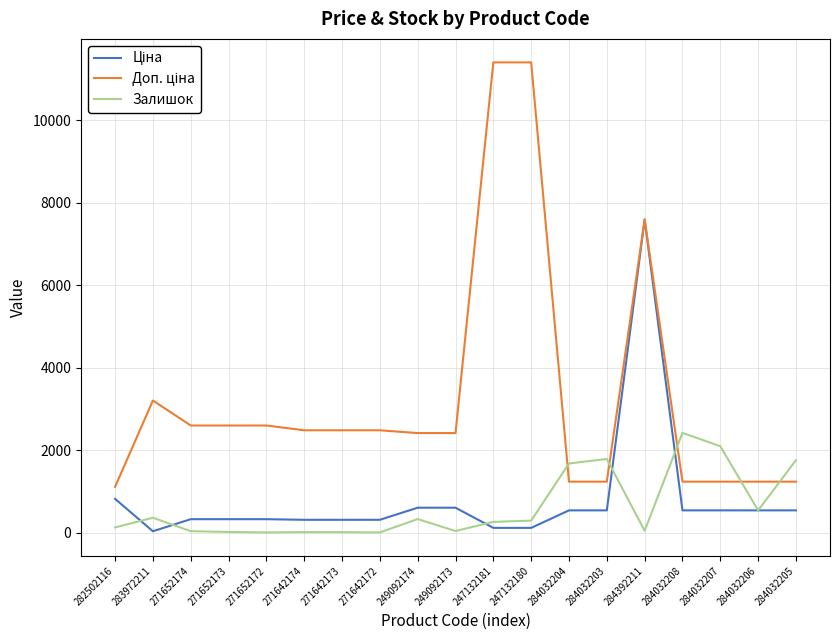

What is the lowest value of the Залишок series?

4.0